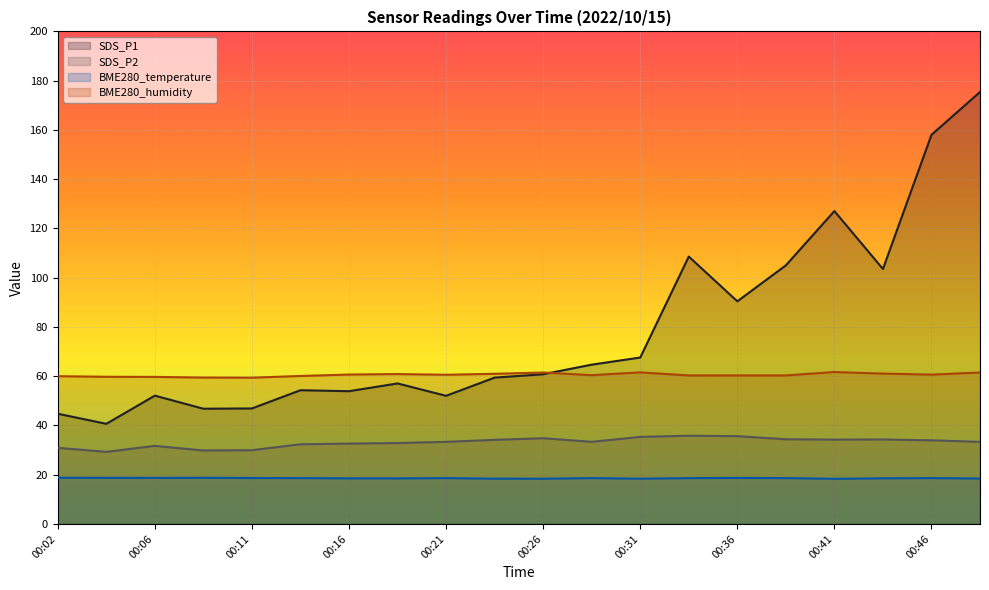

What is the value of the BME280_temperature point at the 3rd from the left?

18.7